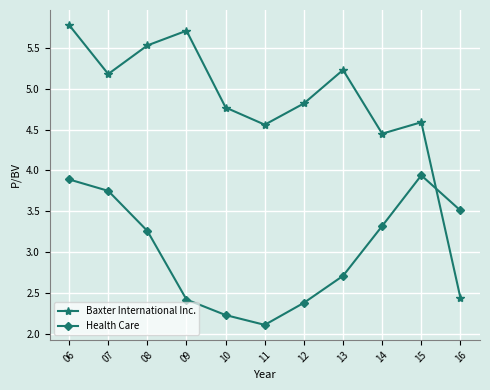

How many lines are shown in the chart?

2